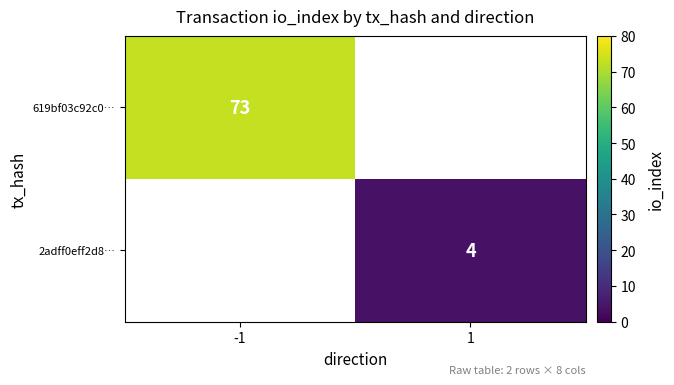

The value of 619bf03c92c0… at -1 is 118. True or false?

False